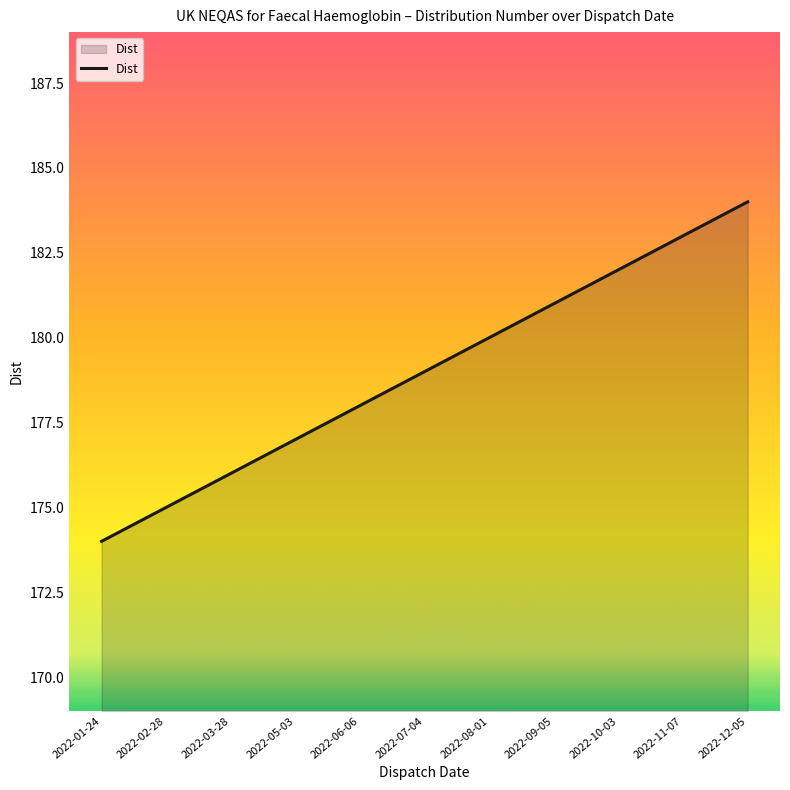

What is the maximum value shown in the chart?

184